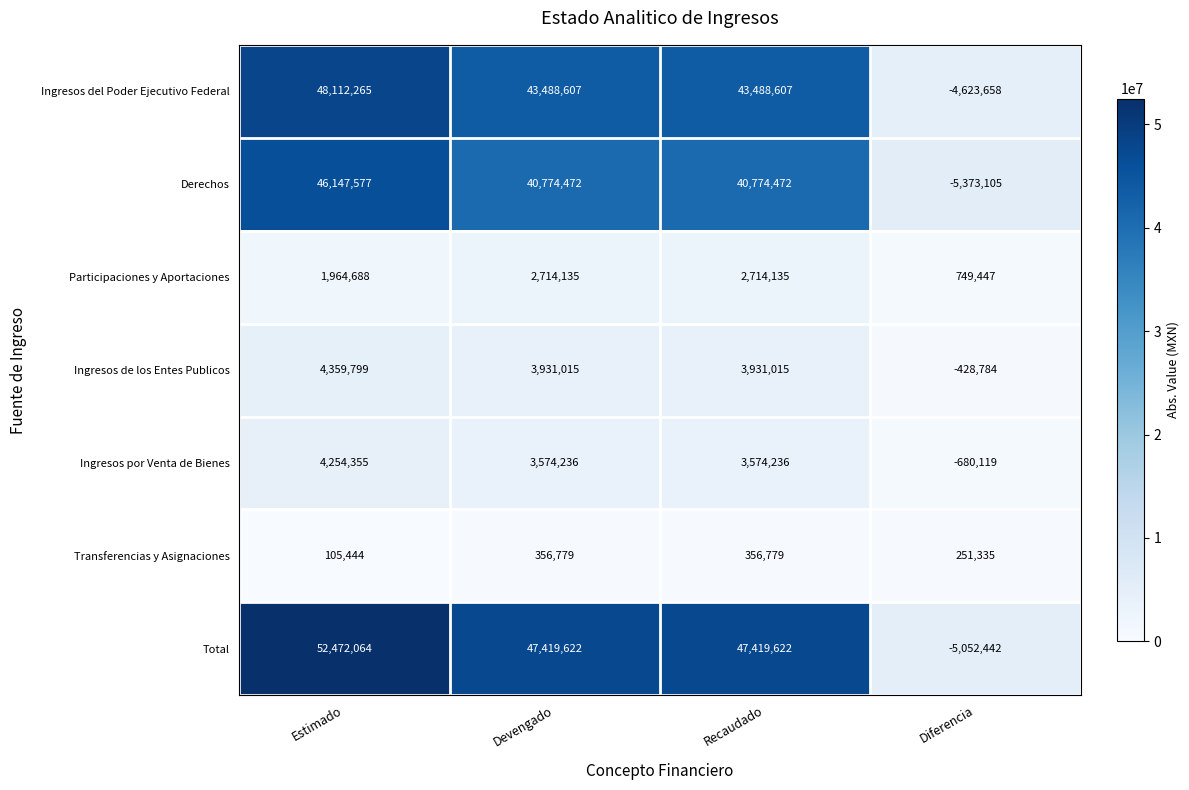

How many categories are shown in the chart?

4